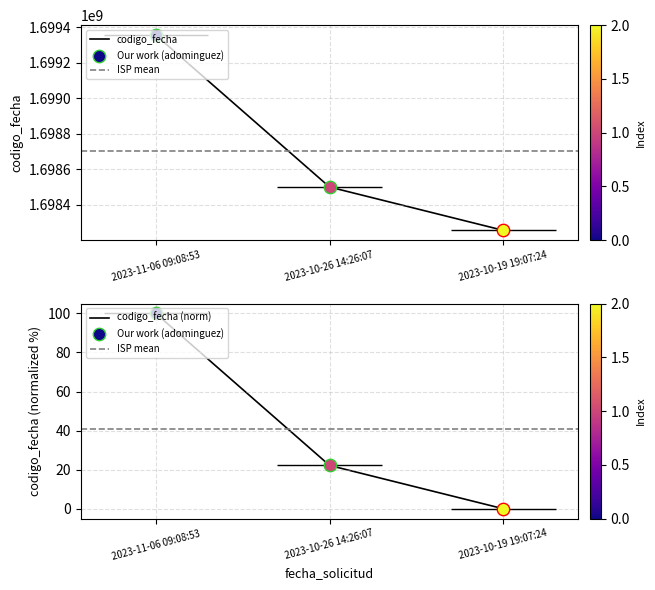

Approximately how many times larger is the value at 2023-11-06 09:08:53 compared to 2023-10-19 19:07:24?

1.0